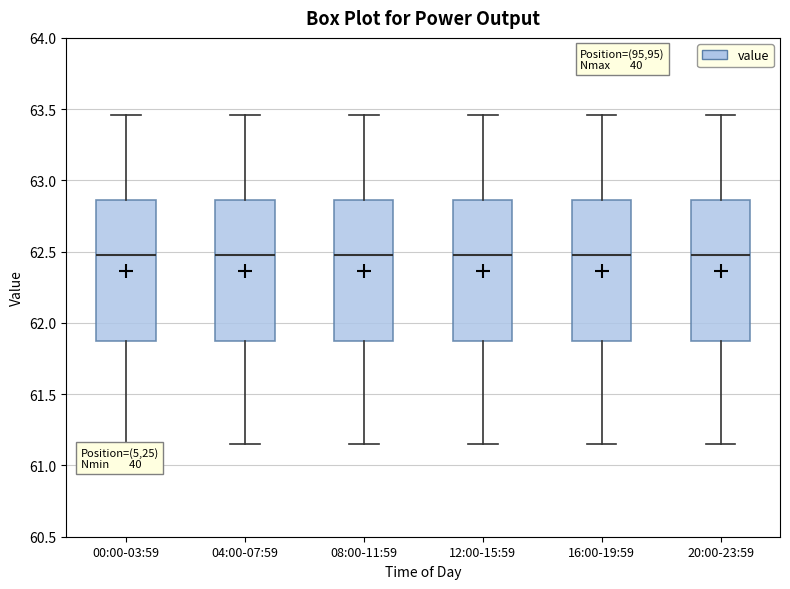

Reading left to right, transcribe this box plot: for each box, give where its median line is, the range the box spans, and where its two whiskers end, as read against the y-axis. The values are not printed on the chart, so give them approximately, as read against the axis.

00:00-03:59: median 62.50, box 61.90 to 62.85, whiskers 61.15 to 63.45
04:00-07:59: median 62.50, box 61.90 to 62.85, whiskers 61.15 to 63.45
08:00-11:59: median 62.50, box 61.90 to 62.85, whiskers 61.15 to 63.45
12:00-15:59: median 62.50, box 61.90 to 62.85, whiskers 61.15 to 63.45
16:00-19:59: median 62.50, box 61.90 to 62.85, whiskers 61.15 to 63.45
20:00-23:59: median 62.50, box 61.90 to 62.85, whiskers 61.15 to 63.45